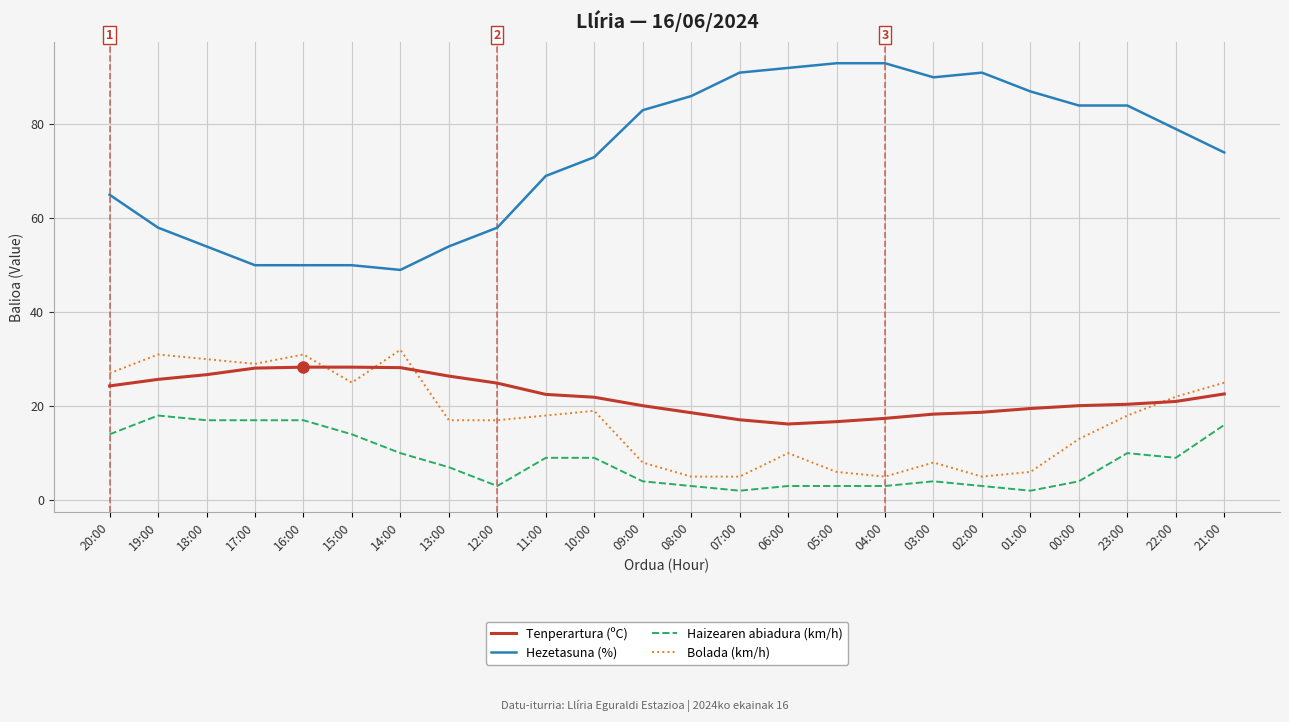

What is the total value across all series at 15:00?

117.3